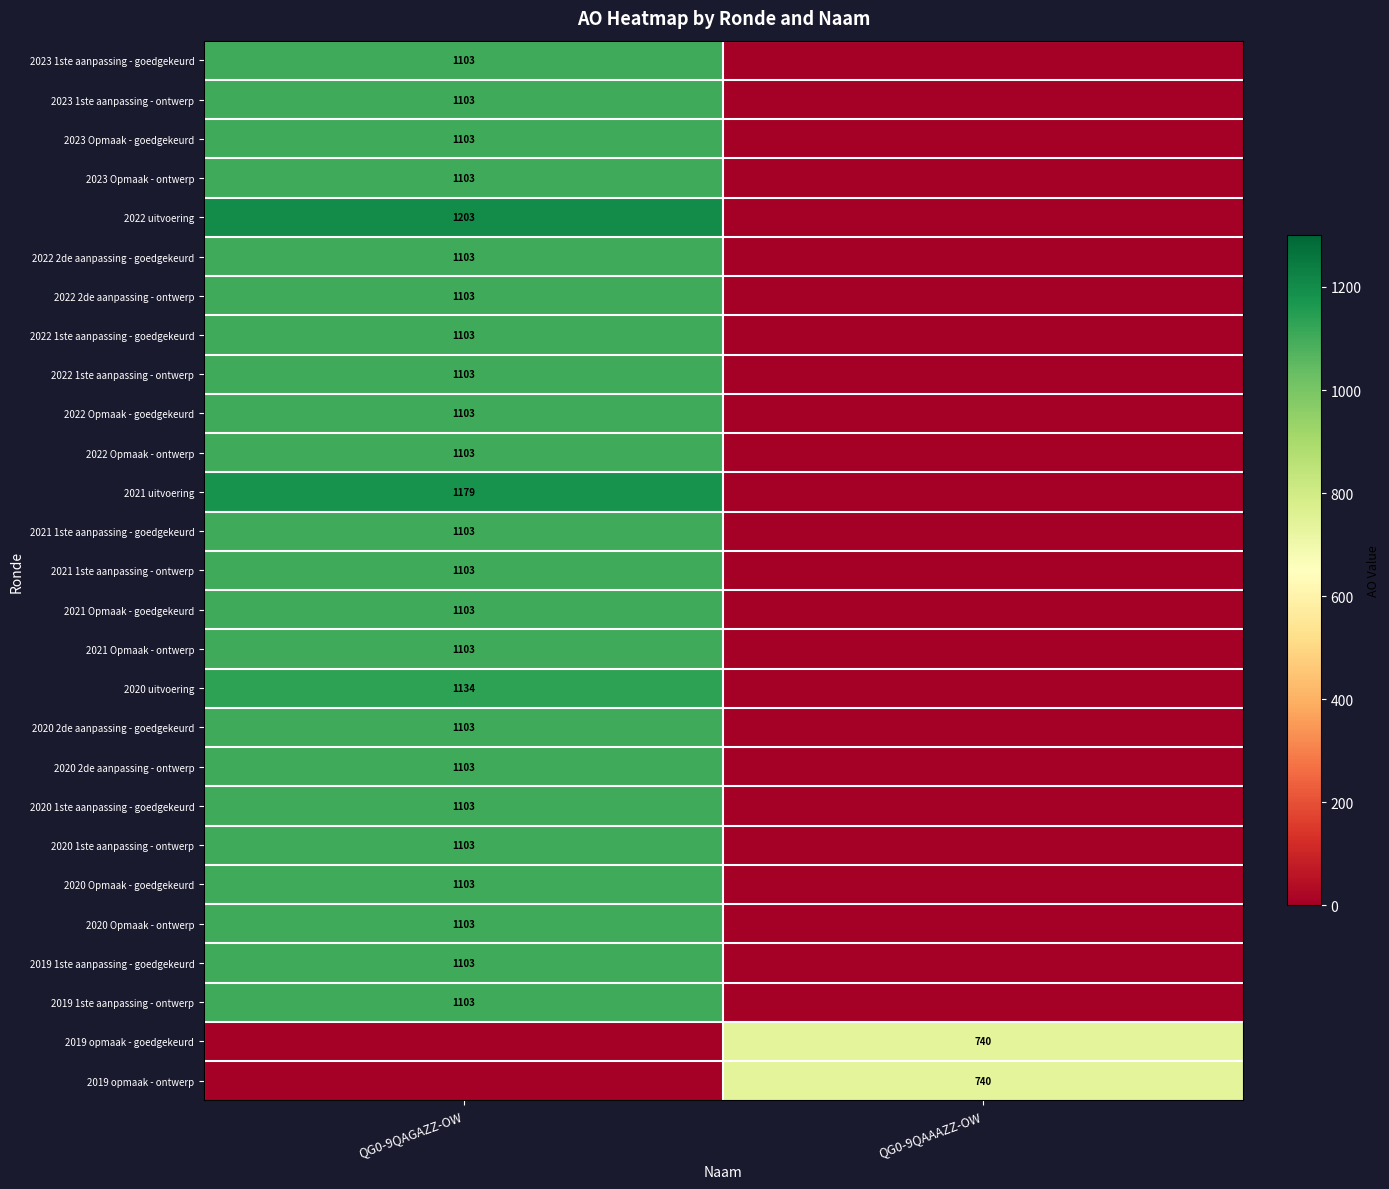

Is the value of 2021 1ste aanpassing - ontwerp at QG0-9QAGAZZ-OW greater than the value of 2021 uitvoering at QG0-9QAGAZZ-OW?

No